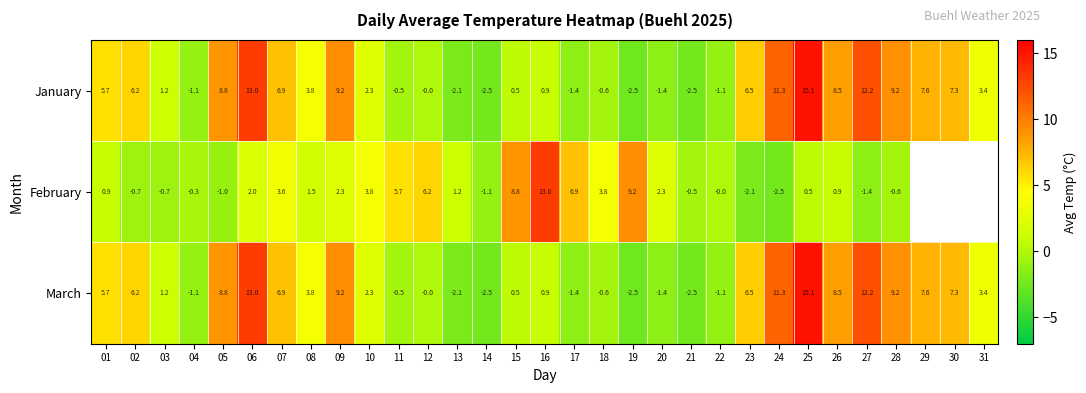

Count the number of categories in the chart.

31